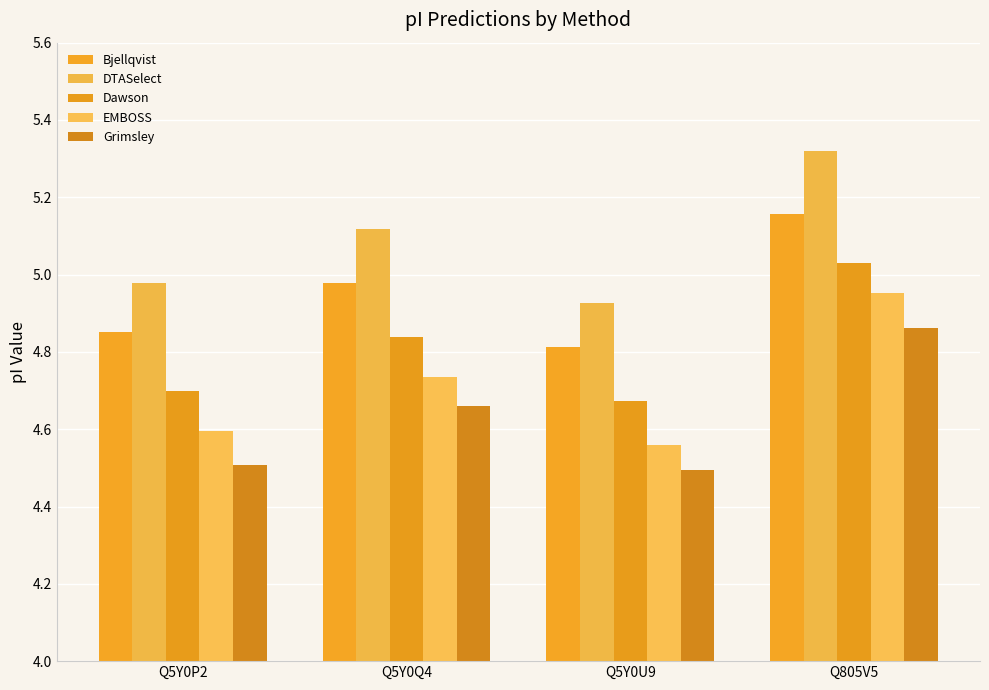

What is the label of the 1st bar from the left?

Q5Y0P2